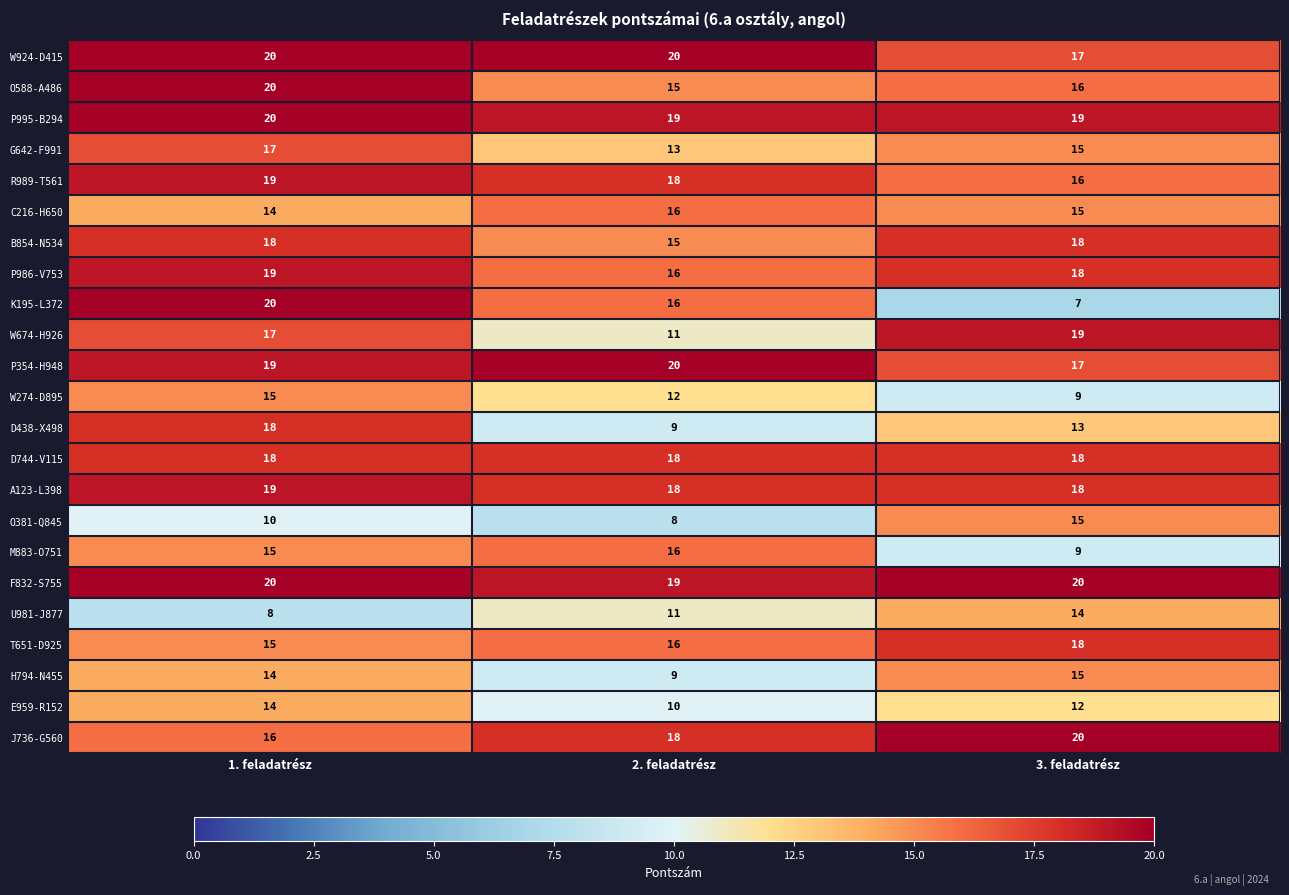

Count the P354-H948 values in the range 17 to 20.

3